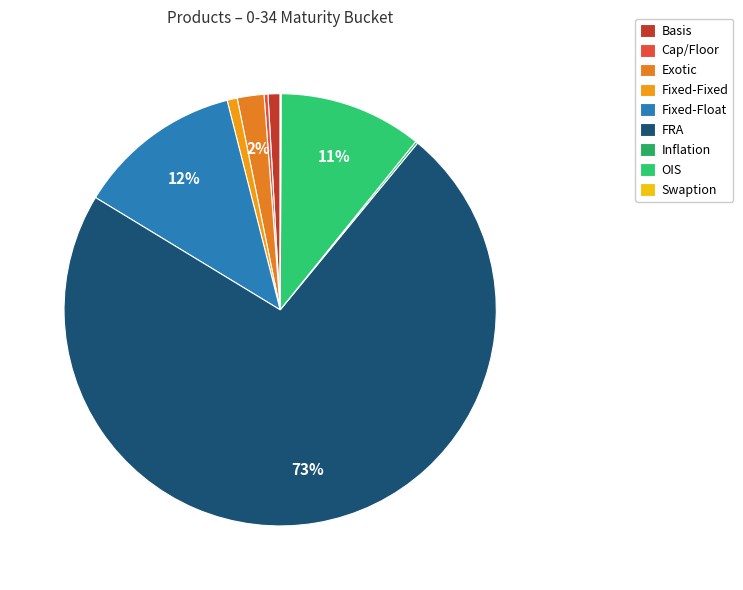

Rank the categories by value from lowest to highest.

Swaption, Inflation, Cap/Floor, Fixed-Fixed, Basis, Exotic, OIS, Fixed-Float, FRA